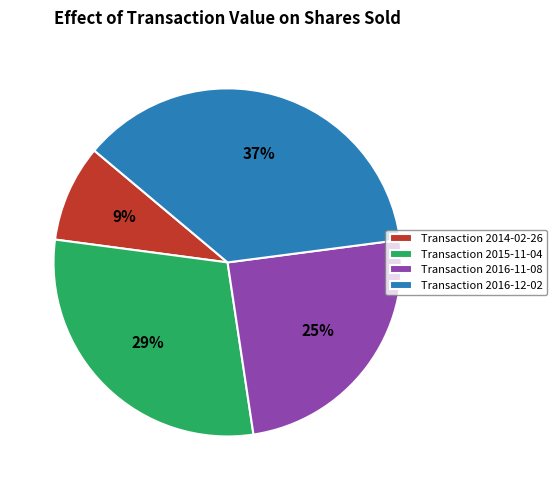

To the nearest percent, what is the difference between the Transaction 2016-11-08 and Transaction 2016-12-02 slice percentages?

12%